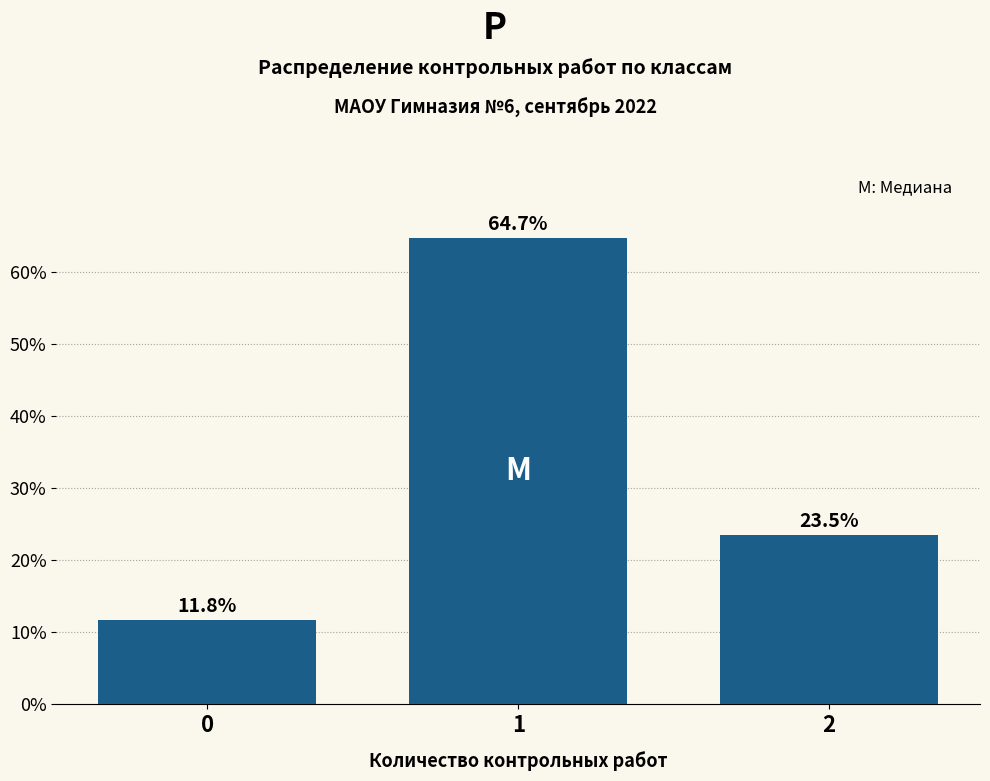

Reading left to right, extract all data points from this chart.

11.8	64.7	23.5